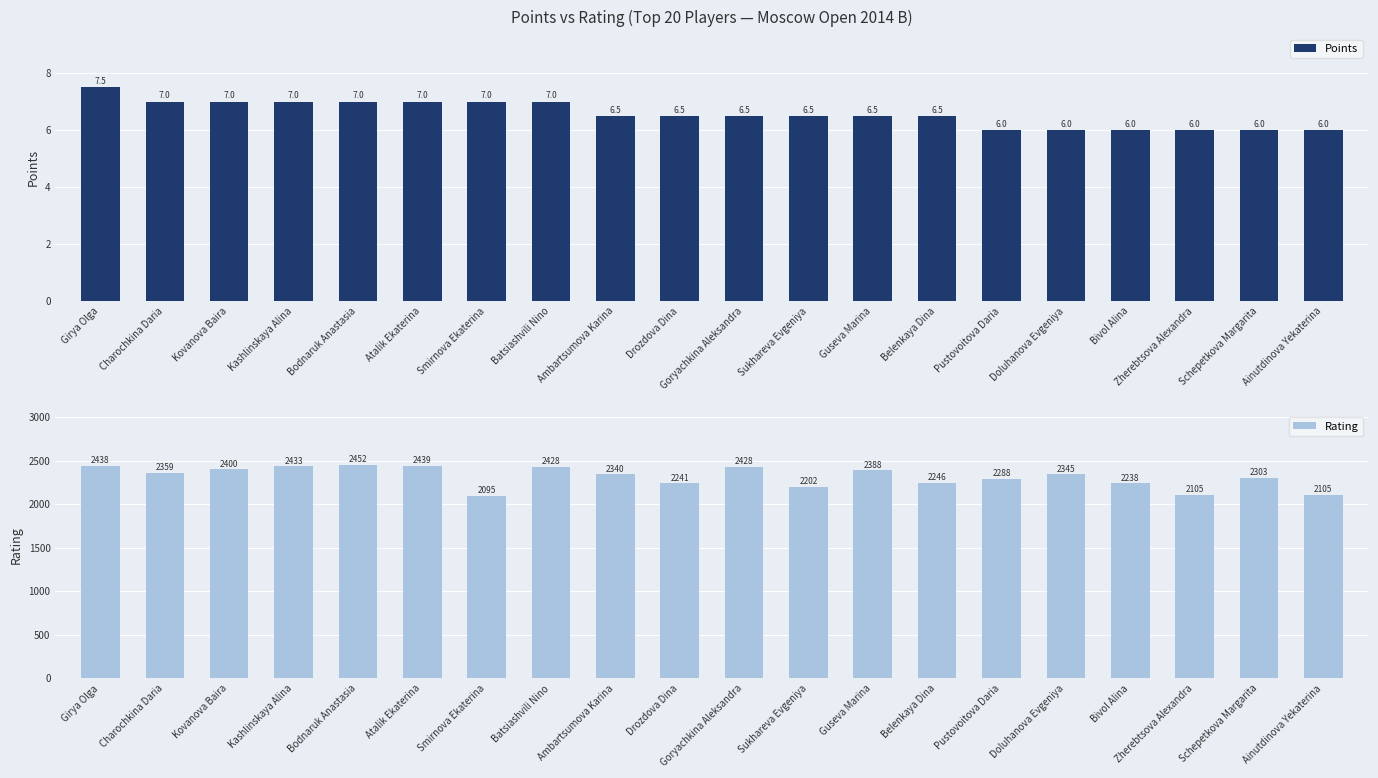

What is the sum of the Rating values at Guseva Marina and Kovanova Baira?

4788